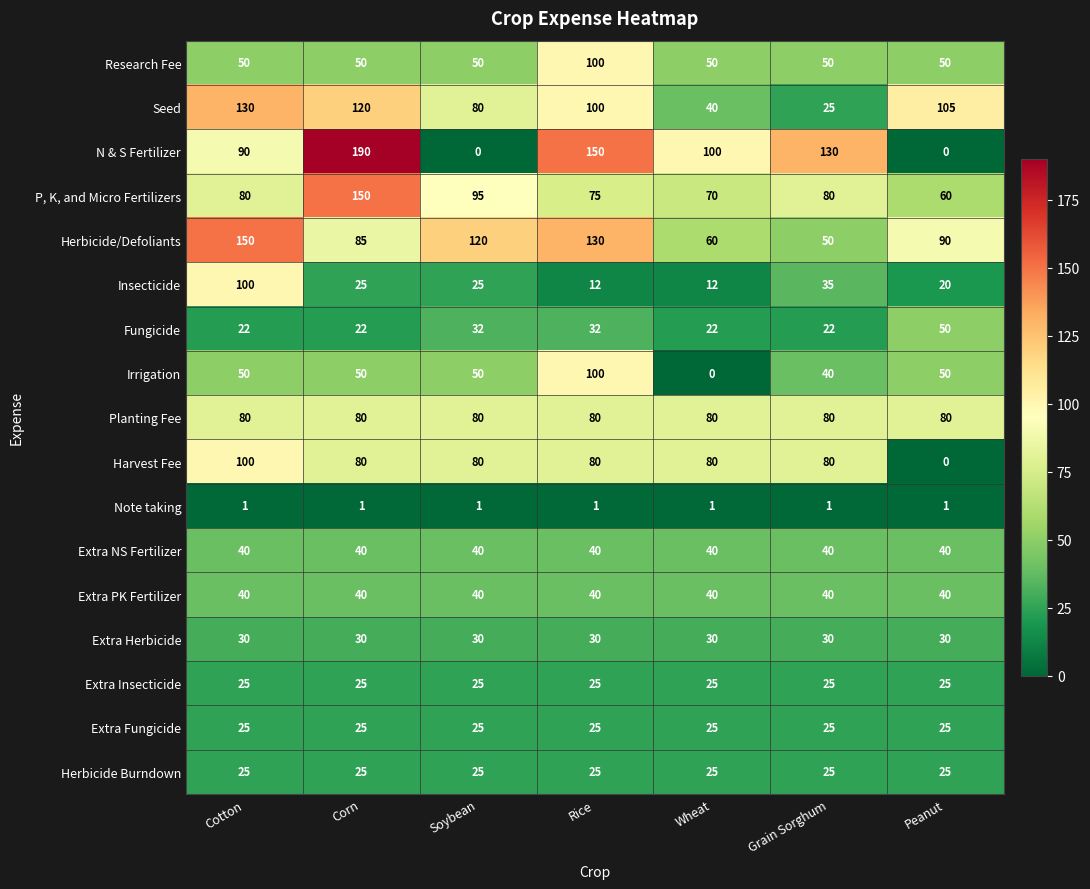

At how many categories does at least one series exceed 0?

7